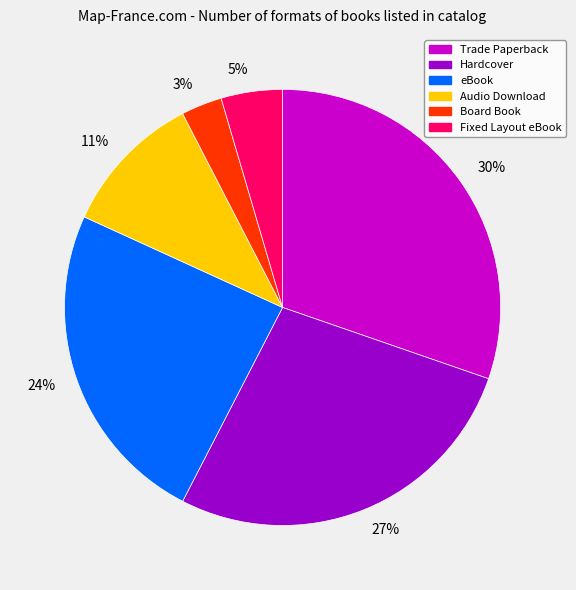

Does 30% represent more than half of the total?

No